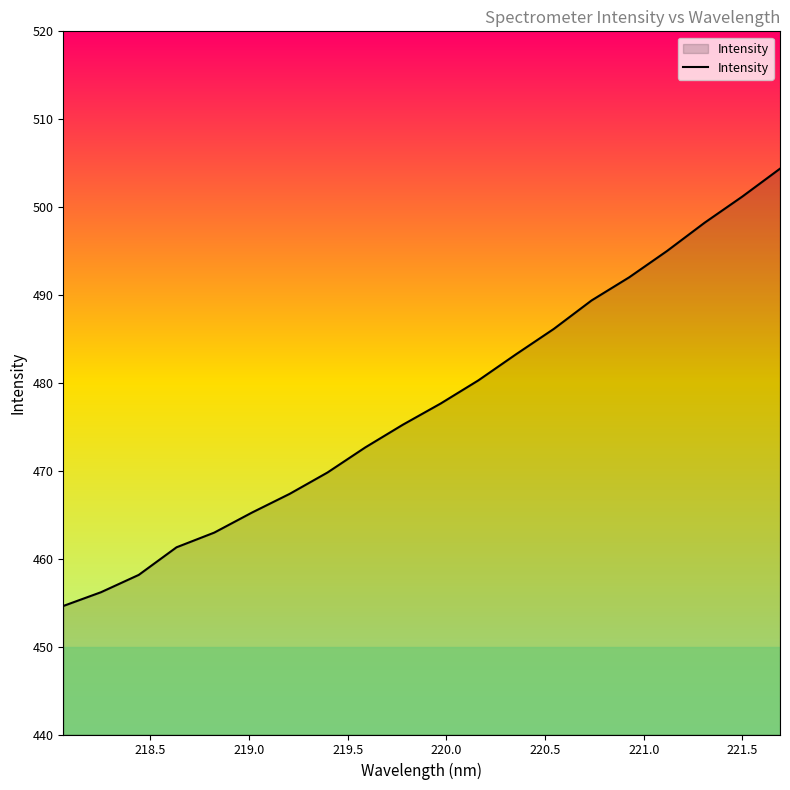

Does the chart display data point markers on the line(s)?

No